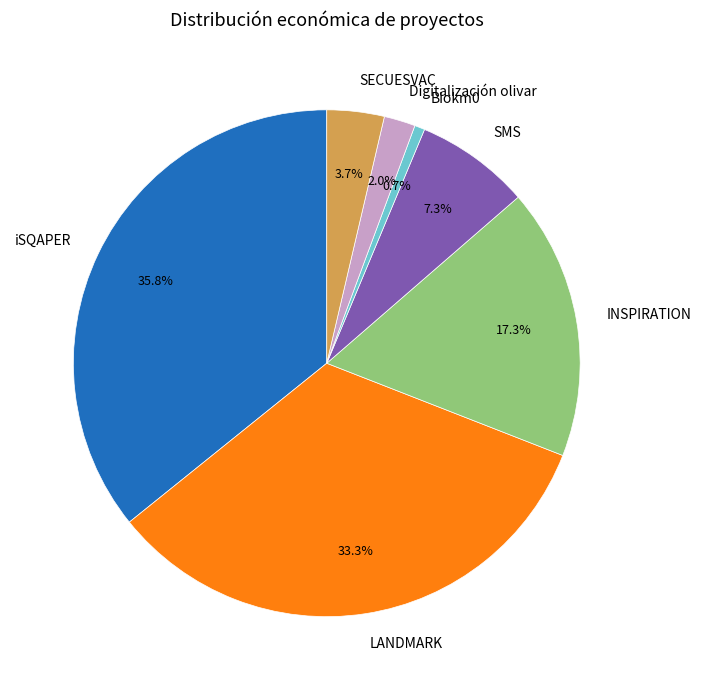

Is LANDMARK the majority of the pie?

No